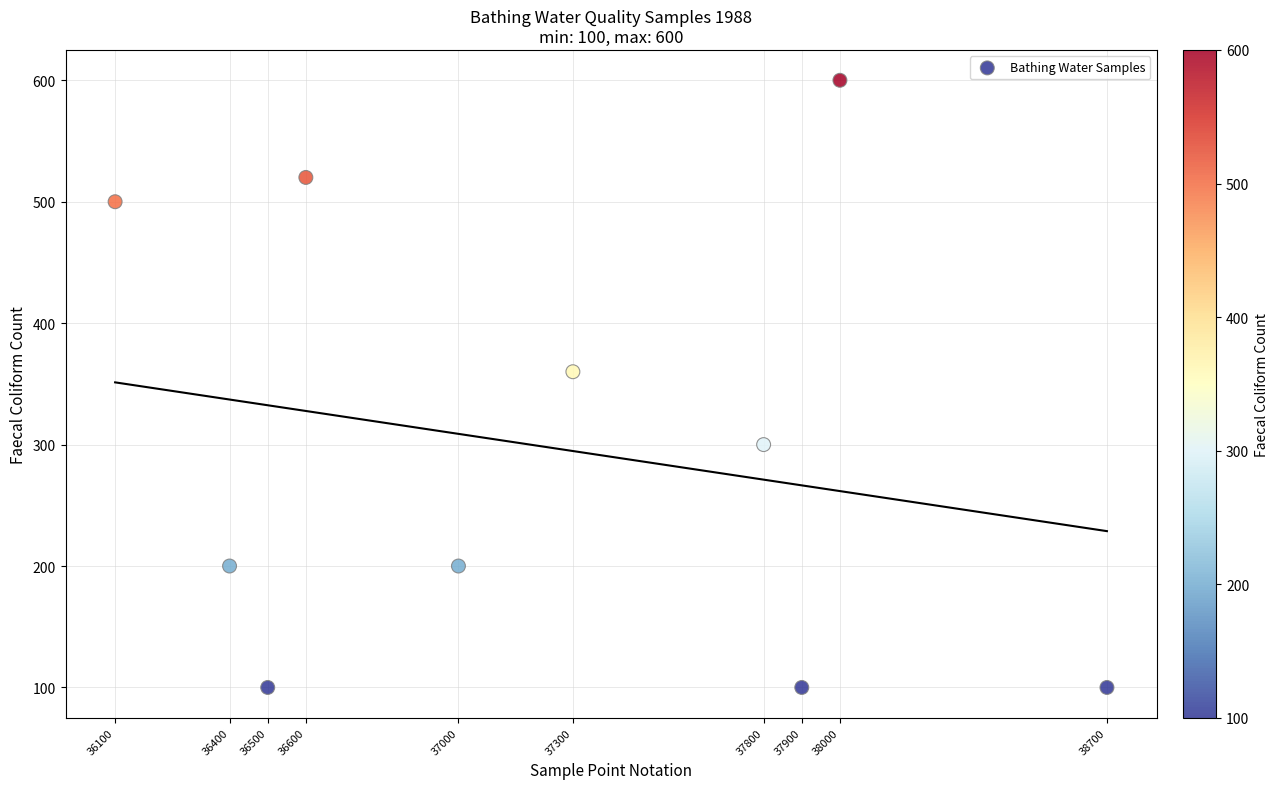

What is the range of X values (max minus min)?

2600